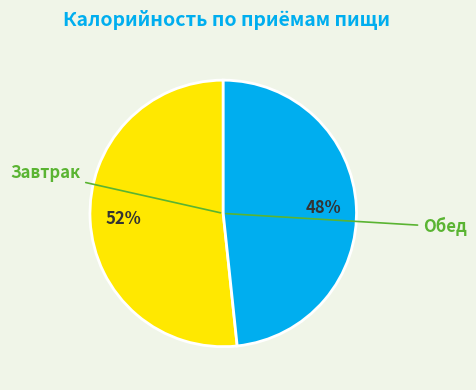

Does Завтрак account for over 50% of the chart?

Yes